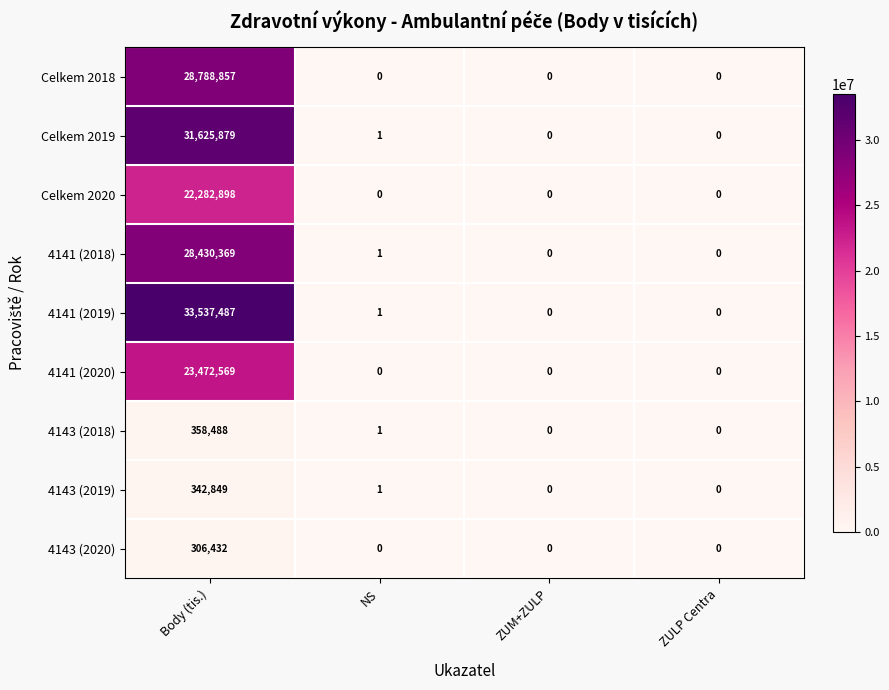

Which series has the widest spread of values?

4141 (2019)